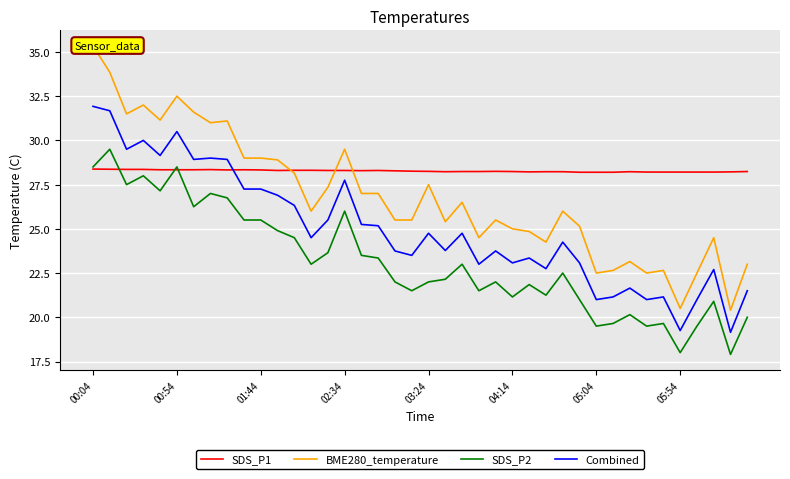

True or false: Combined has a value of 15.7 at 13.

False